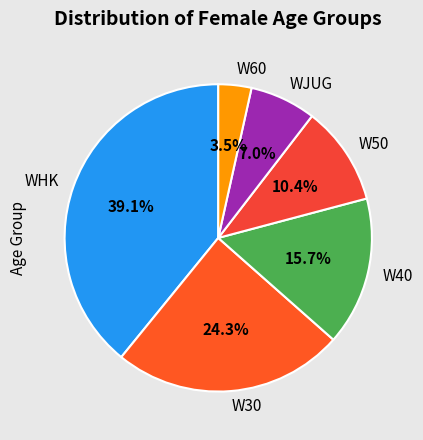

What percentage is NOT represented by W60?

96.5%